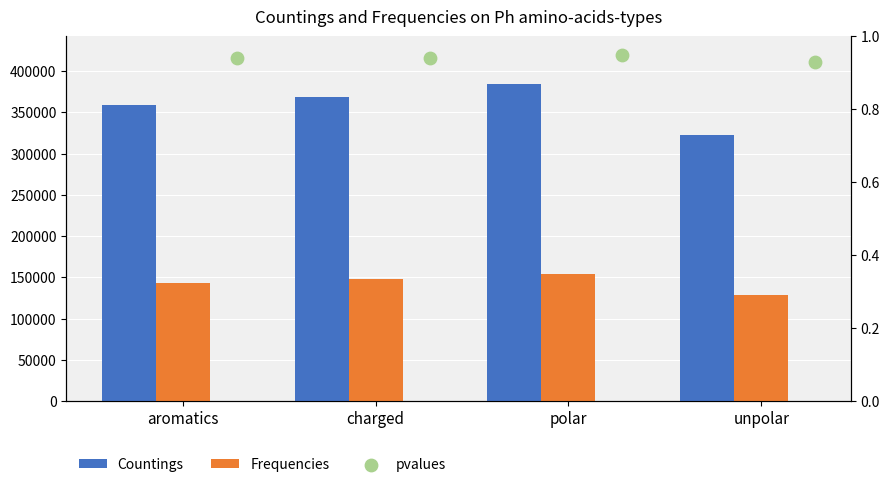

Is the value of pvalues at polar greater than the value of Frequencies at unpolar?

No